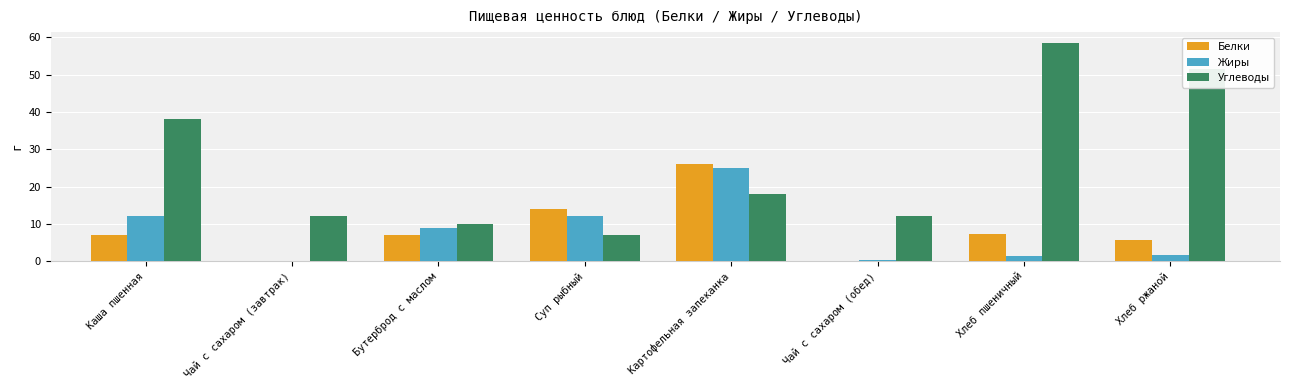

What are all the series names shown in the legend?

Белки, Жиры, Углеводы